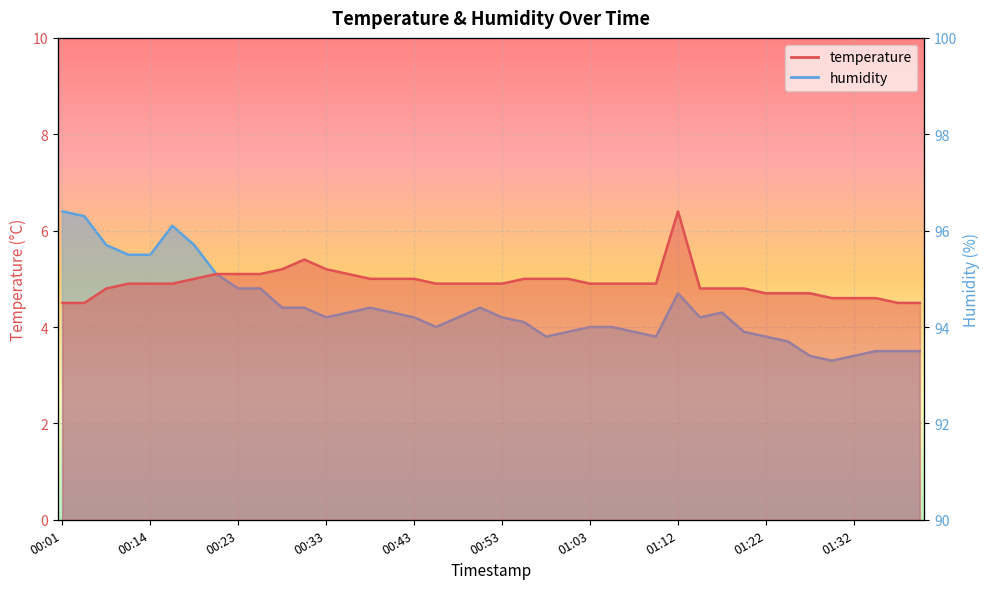

True or false: temperature and humidity cross at least once.

False